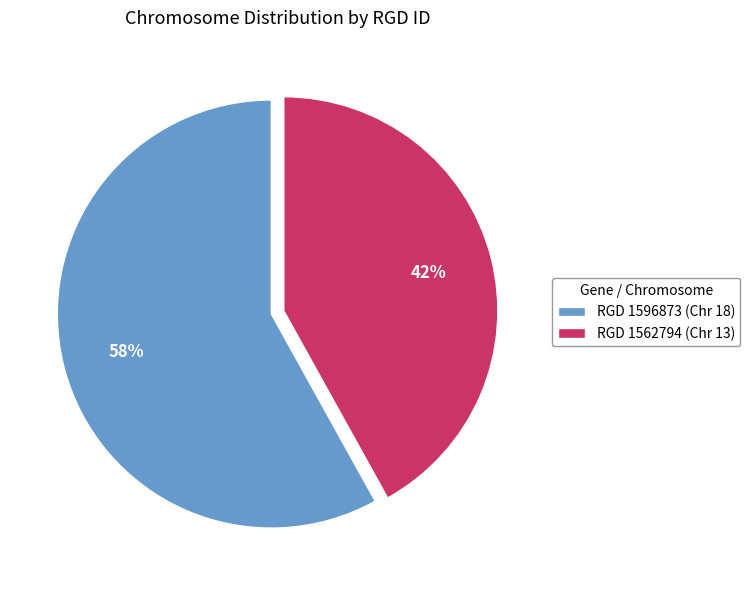

To the nearest percent, what portion does RGD 1562794 (Chr 13) represent?

42%